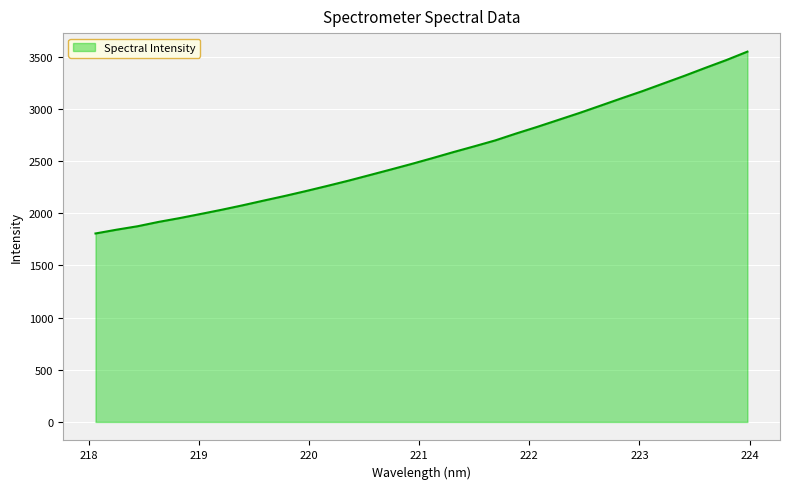

What is the difference between the maximum and minimum values?

1742.5